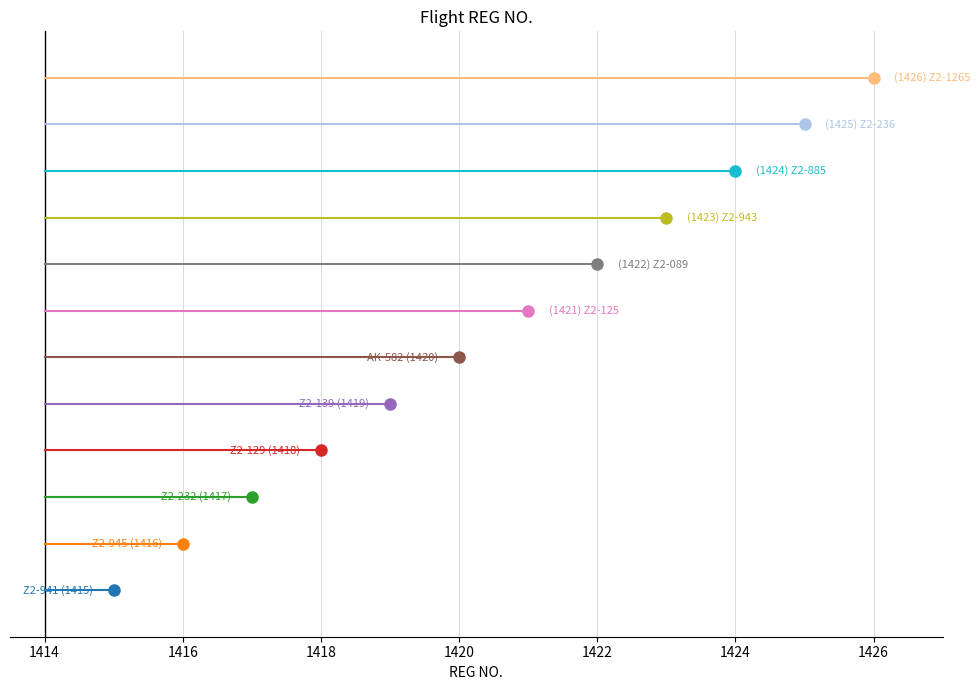

What is the ratio of the value at Z2-089 to the value at Z2-125?

1.0